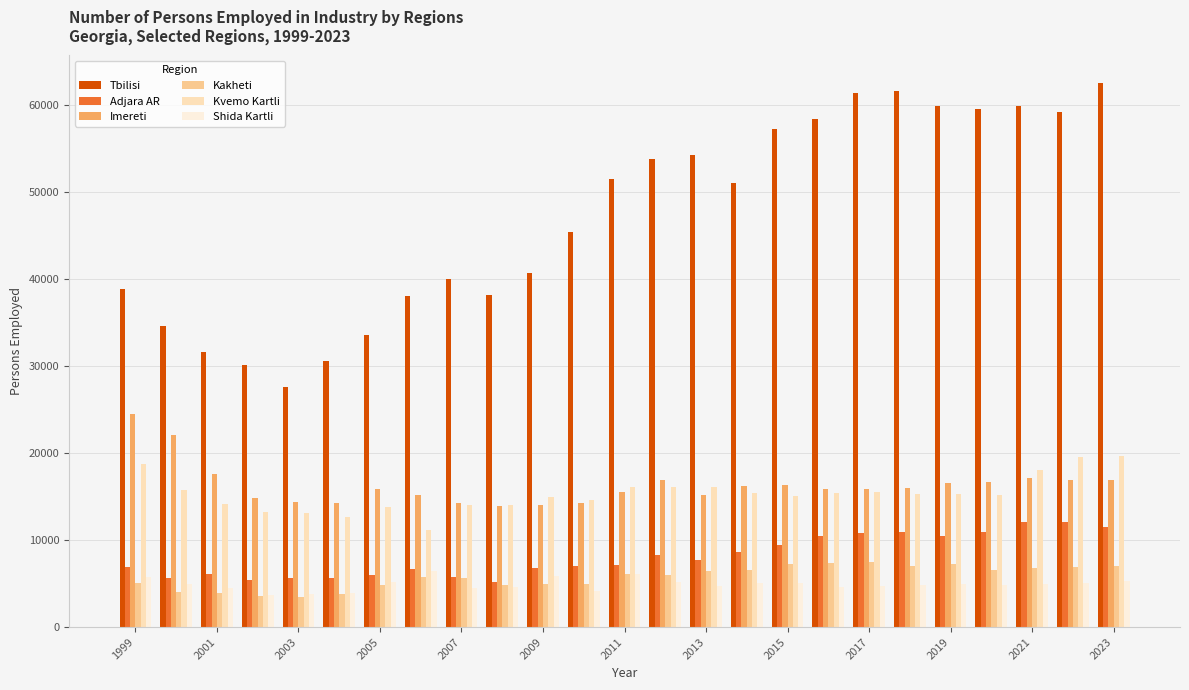

Which series has the largest range (max minus min)?

Tbilisi